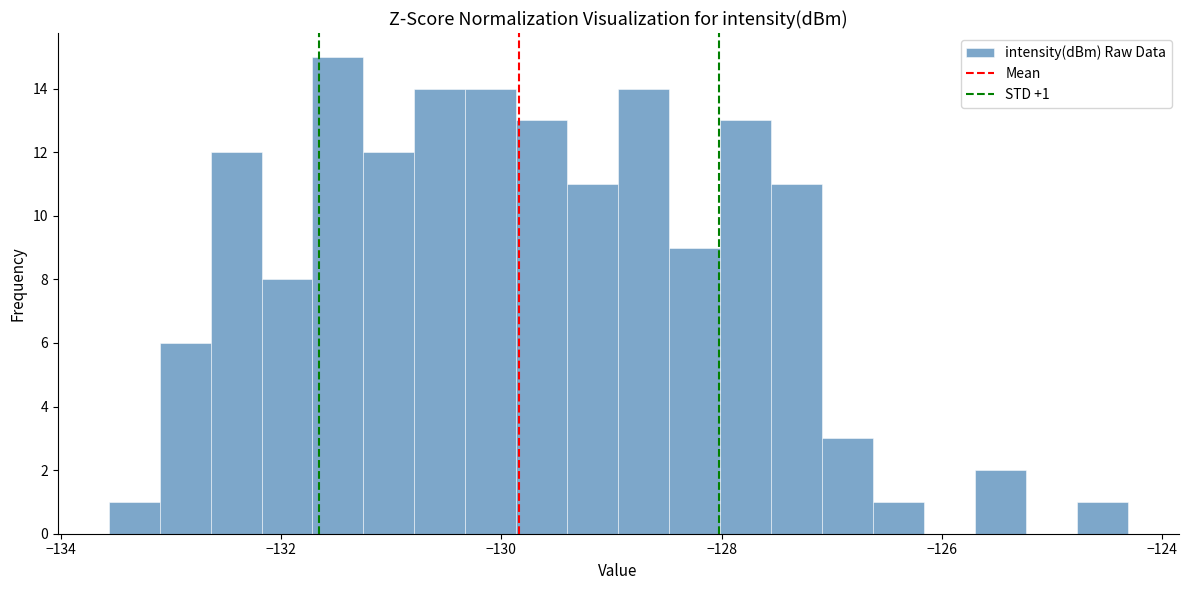

Read against the x-axis, roughly where is the centre of the tallest bar?

-131.4